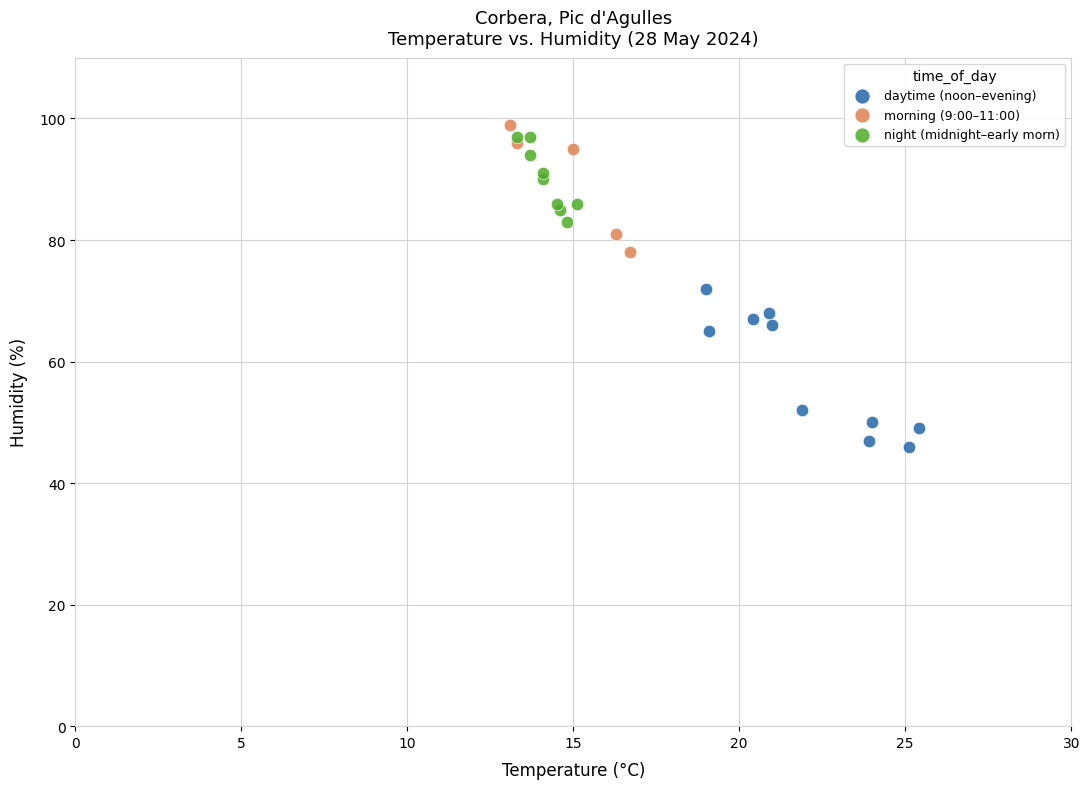

Which series reaches the minimum Y coordinate?

daytime (noon–evening)